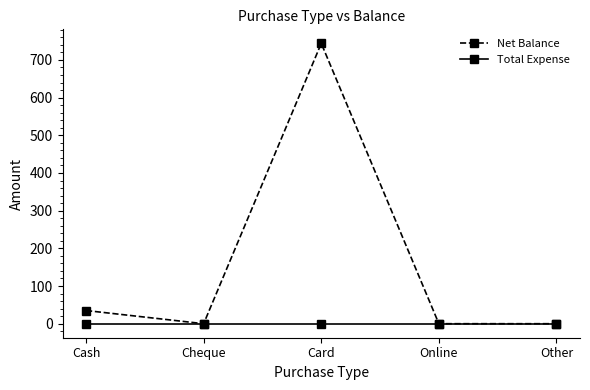

Does the chart display data point markers on the line(s)?

Yes